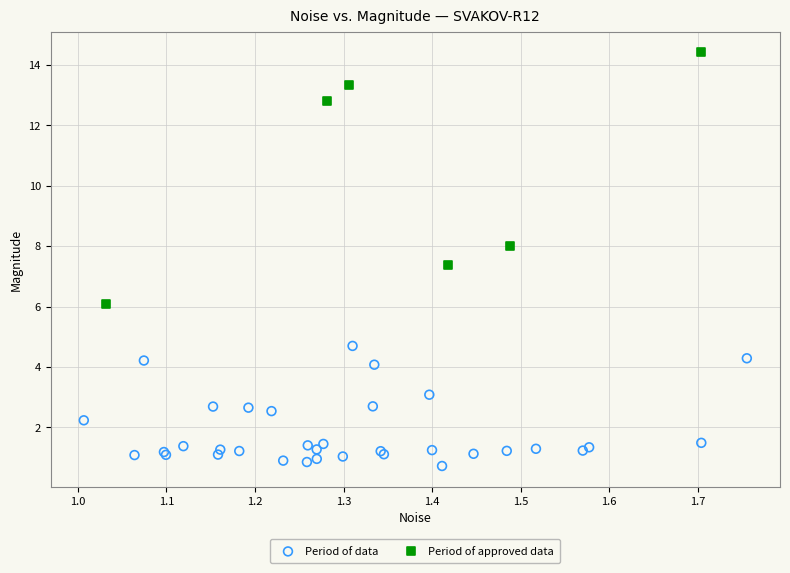

Which series contains the highest Y value?

Period of approved data